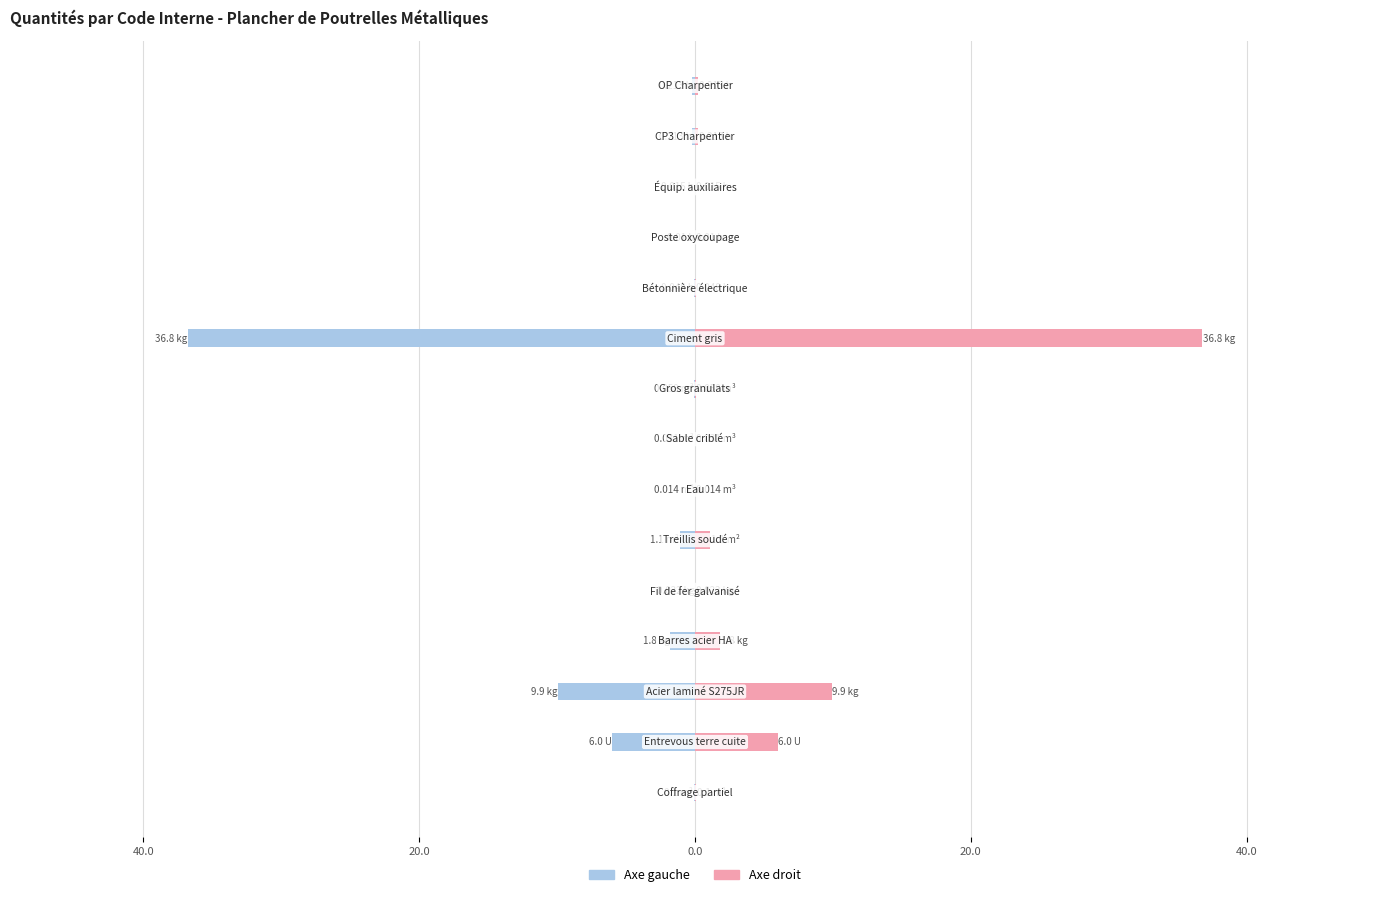

What is the difference between the maximum and minimum values in the Quantité (Female axis) series?

36.8